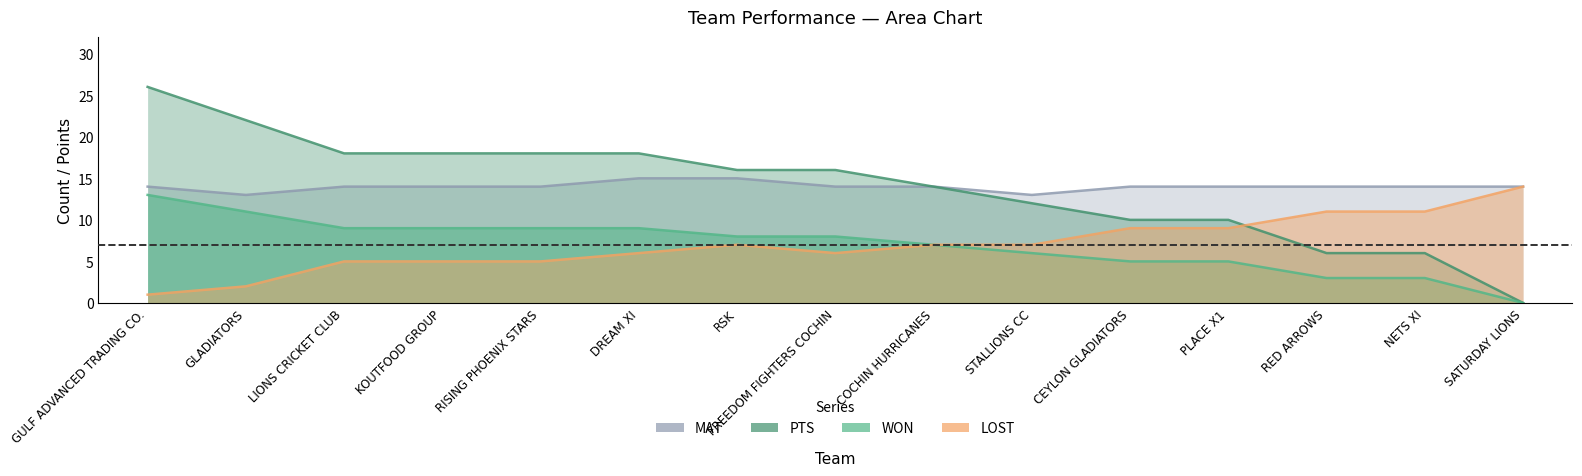

Does the chart display data point markers on the line(s)?

No